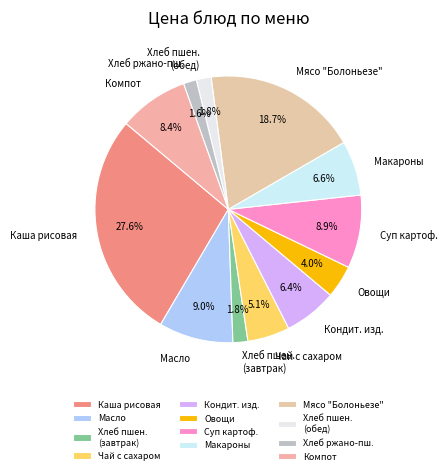

Does Овощи account for over 50% of the chart?

No